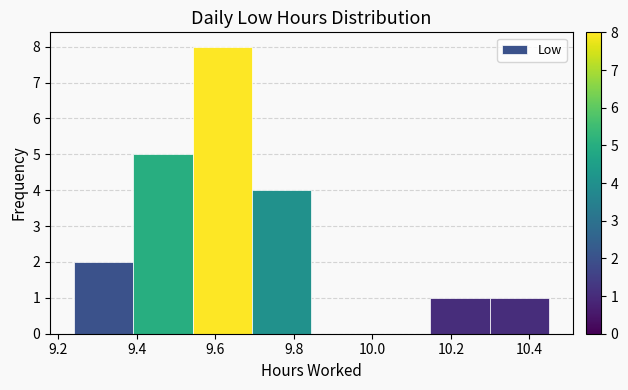

How tall is the bar that spans 10.14 to 10.30 on the x-axis? Neither the bar edges nor the heights are printed on the chart, so give them approximately, as read against the axes.

1